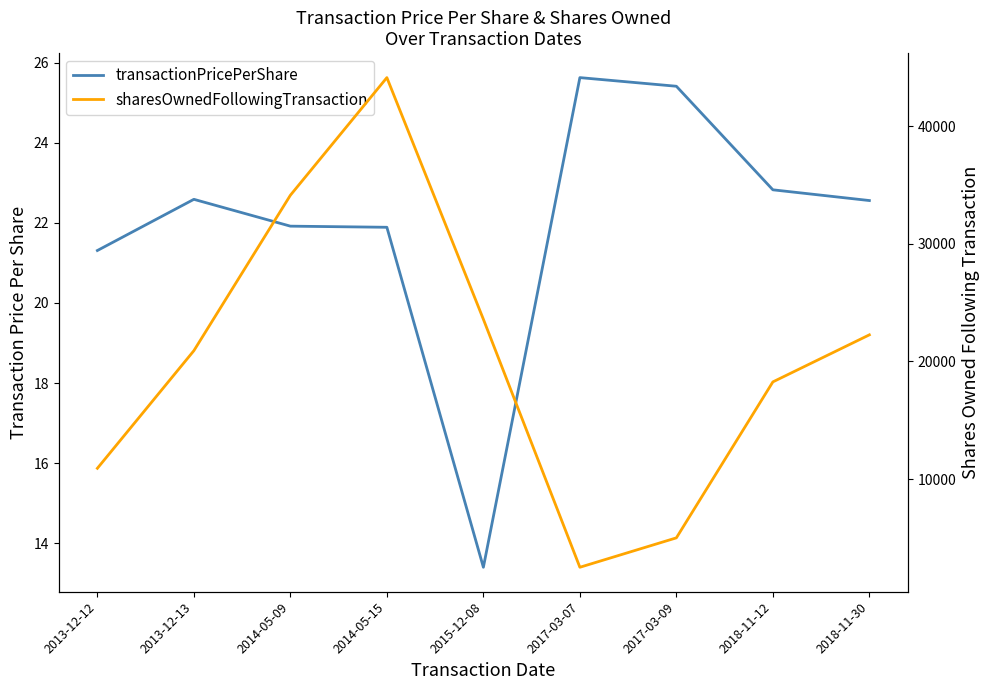

Which category has the lowest value across all series?

2015-12-08